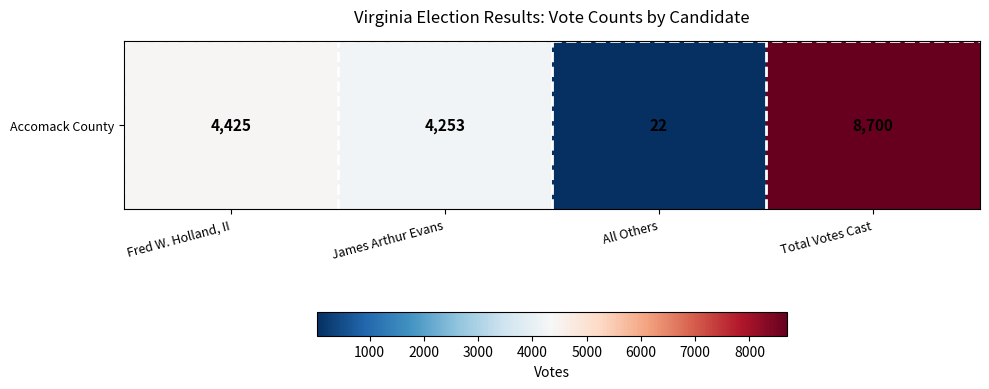

What is the average value?

4350